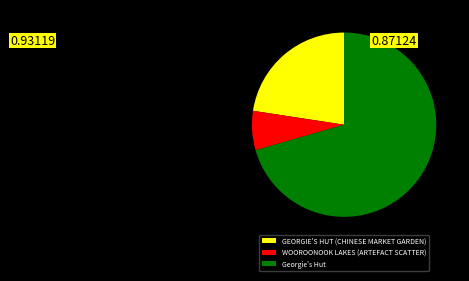

The GEORGIE'S HUT (CHINESE MARKET GARDEN) slice represents 23% of the pie. True or false?

True